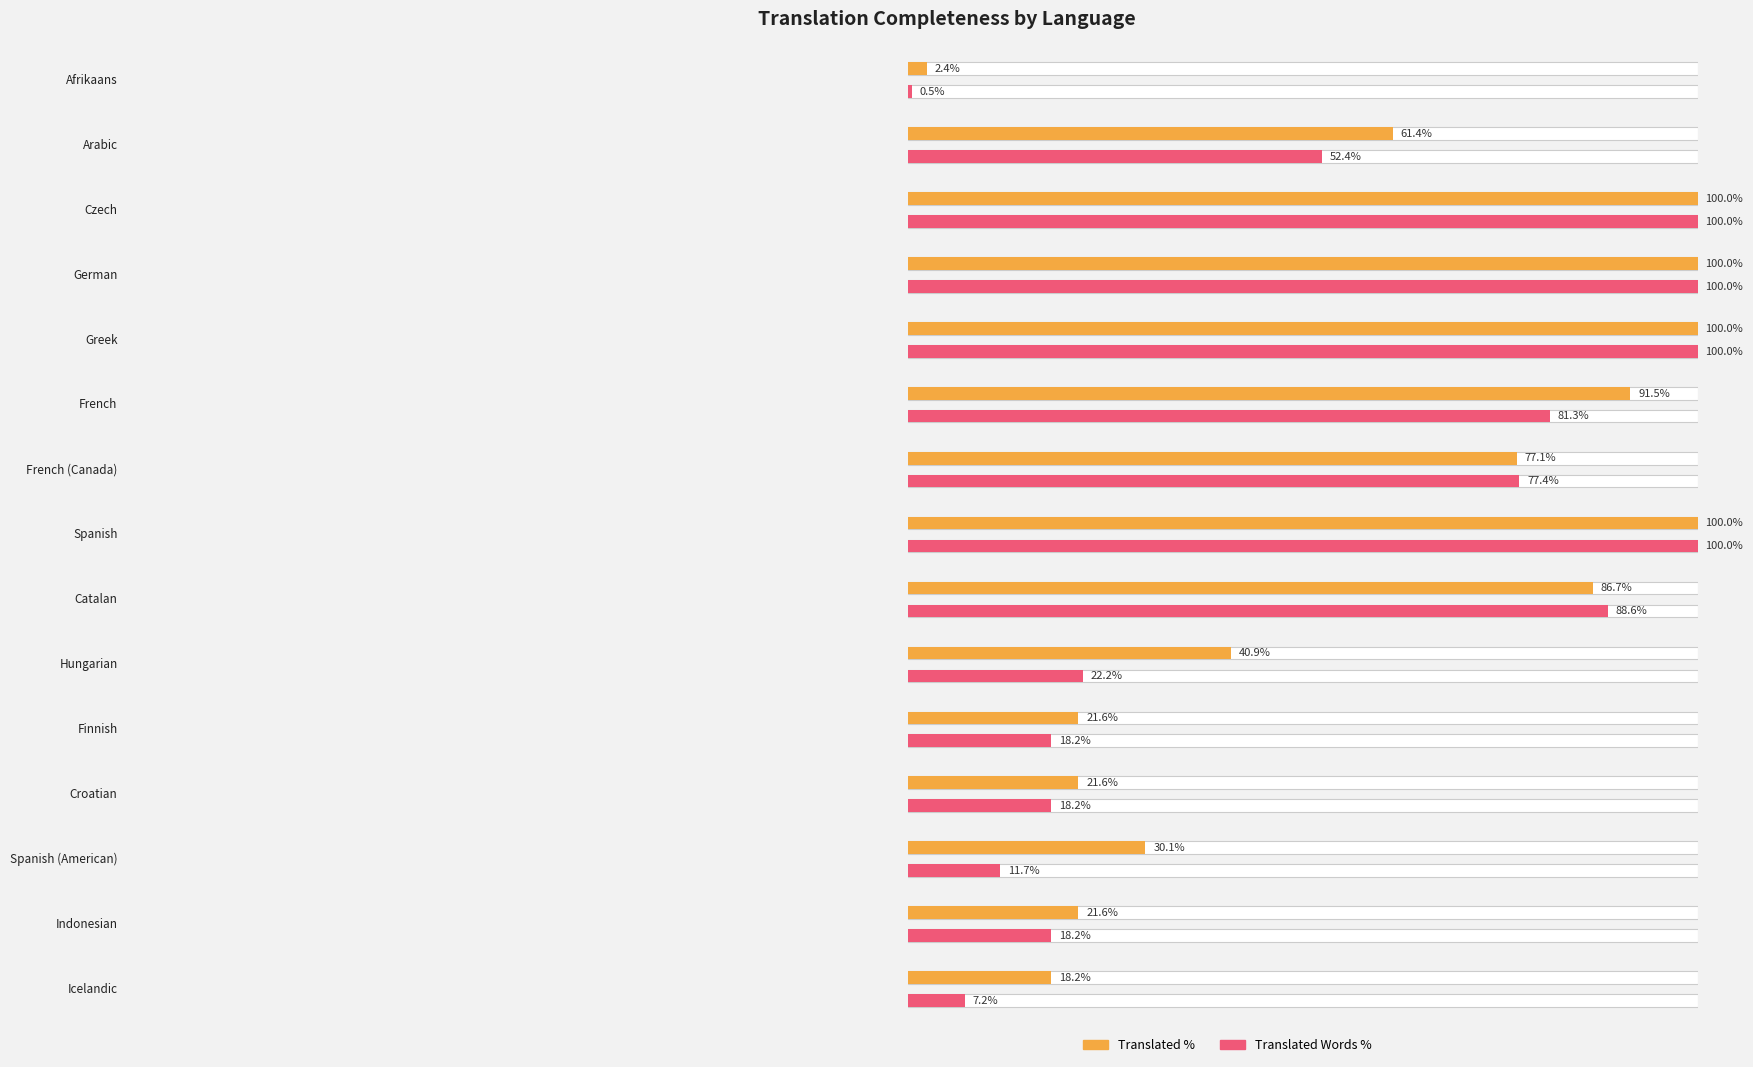

At which label does translated_words_percent first exceed 52?

Arabic